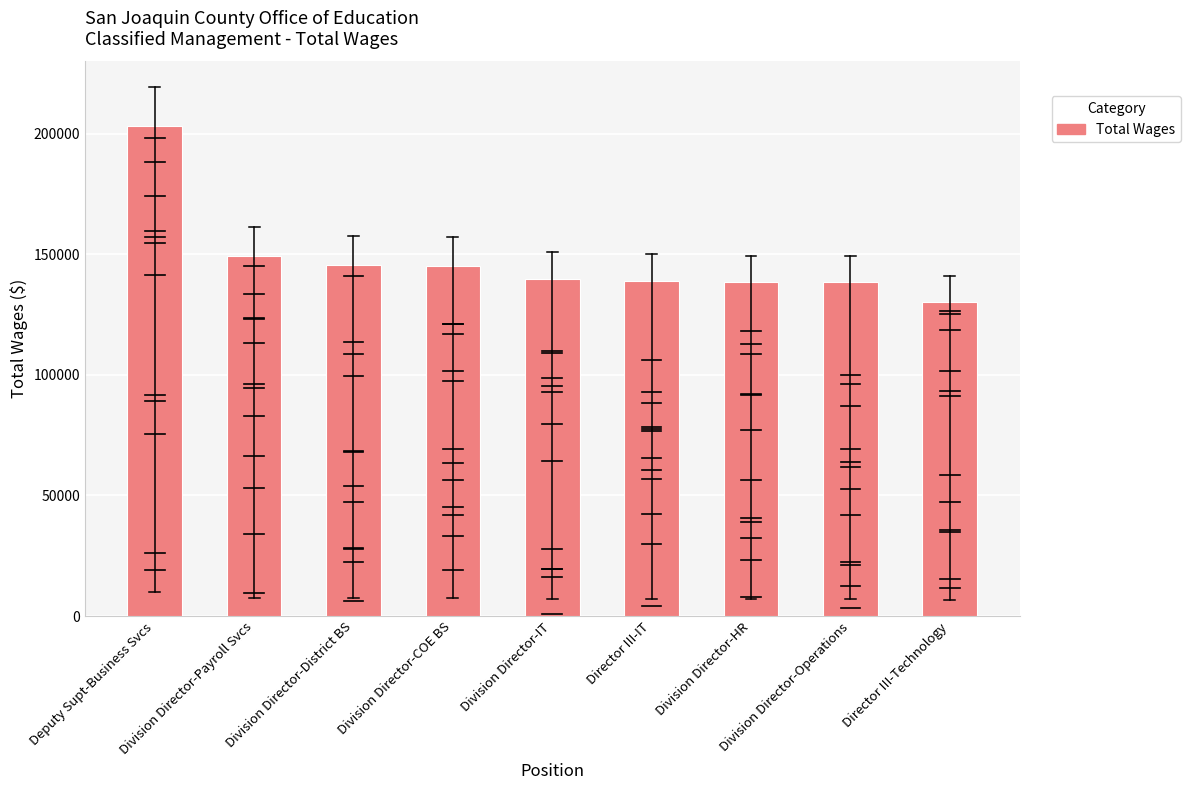

What is the change in value from Division Director-Payroll Svcs to Division Director-IT?

-9777